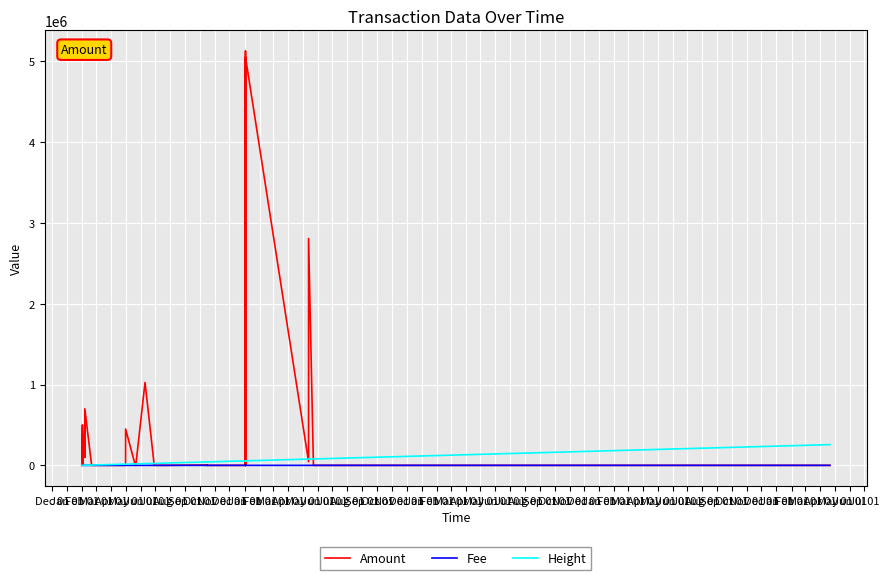

How many values in Amount are above zero?

27